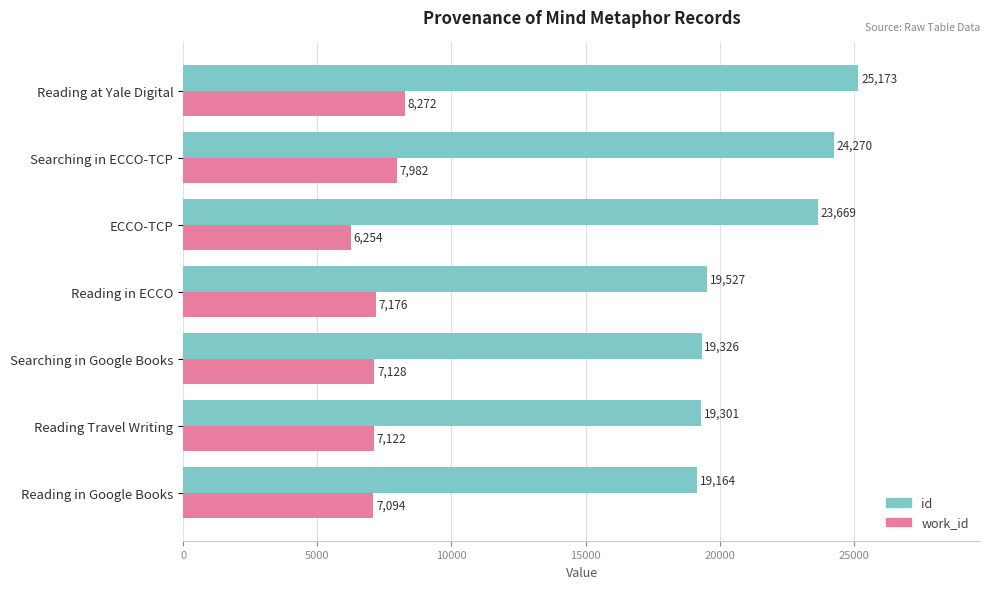

What is the greatest value displayed?

25173.0